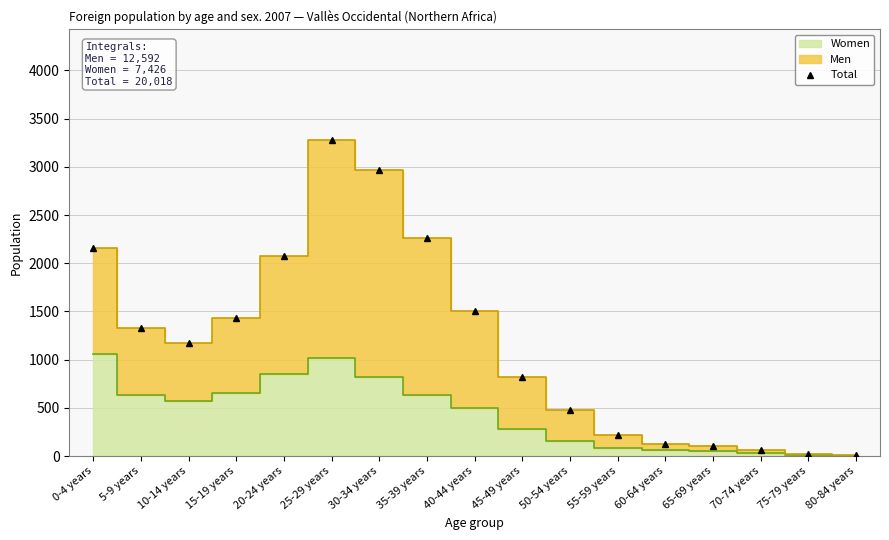

Reading left to right, extract all data points from this chart.

0-4 years=2158	5-9 years=1330	10-14 years=1173	15-19 years=1437	20-24 years=2071	25-29 years=3278	30-34 years=2962	35-39 years=2262	40-44 years=1502	45-49 years=820	50-54 years=480	55-59 years=222	60-64 years=121	65-69 years=109	70-74 years=59	75-79 years=24	80-84 years=10